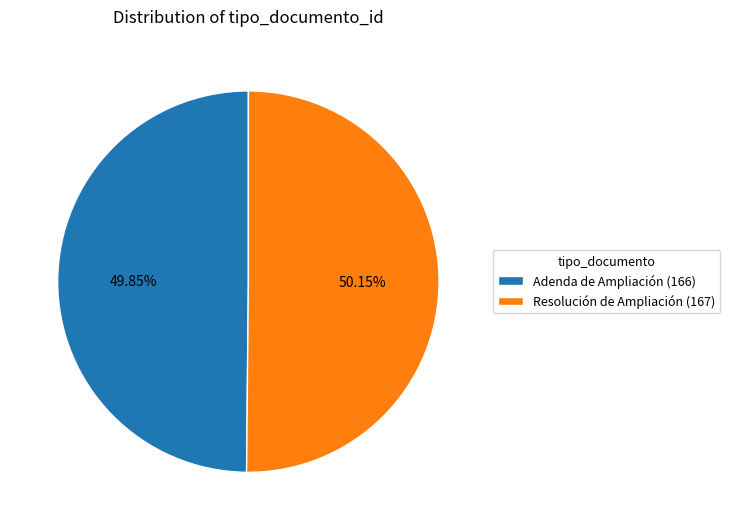

The Adenda de Ampliación slice represents 50% of the pie. True or false?

True